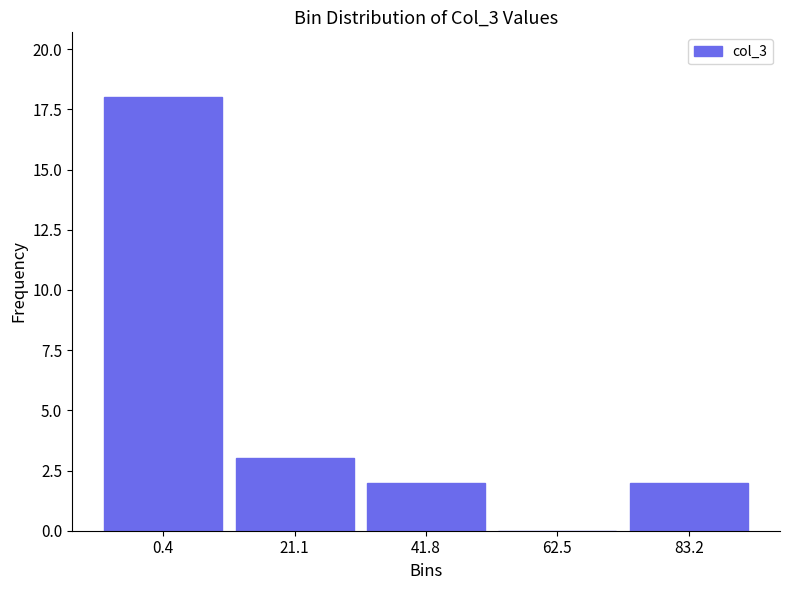

How tall is the bar that spans 75 to 95 on the x-axis? Neither the bar edges nor the heights are printed on the chart, so give them approximately, as read against the axes.

2